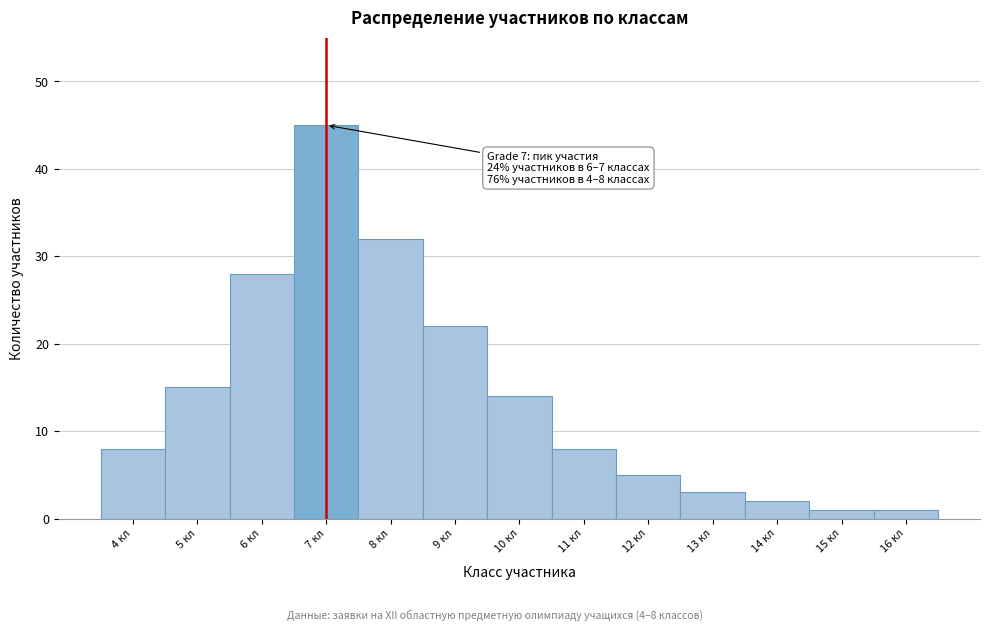

Which range on the x-axis has the tallest bar?

6.5 to 7.5